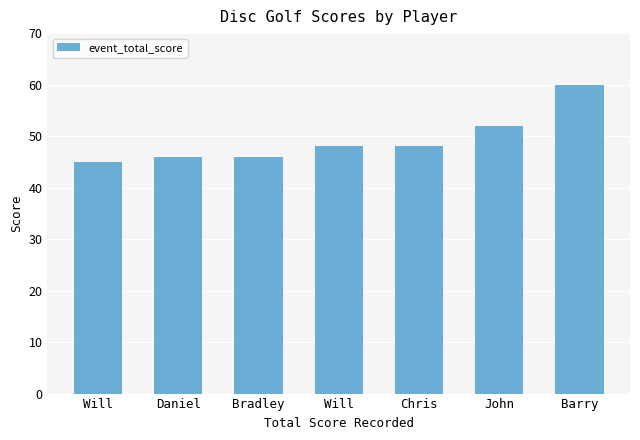

What is the smallest value displayed?

45